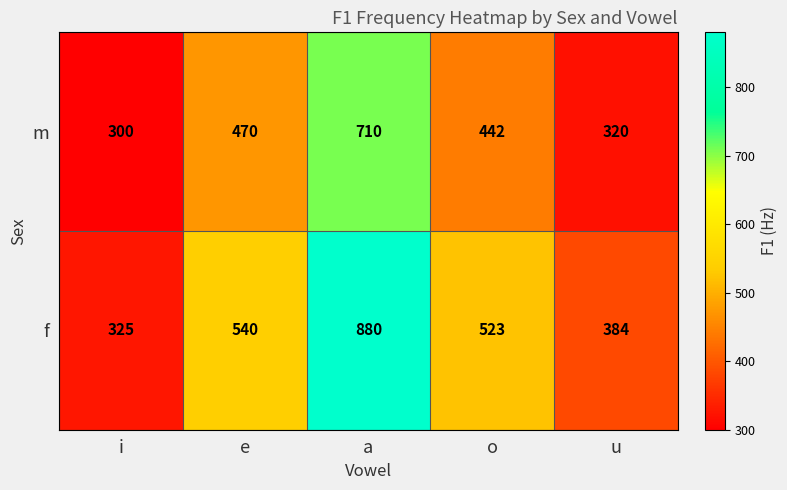

Which series has the largest range (max minus min)?

f